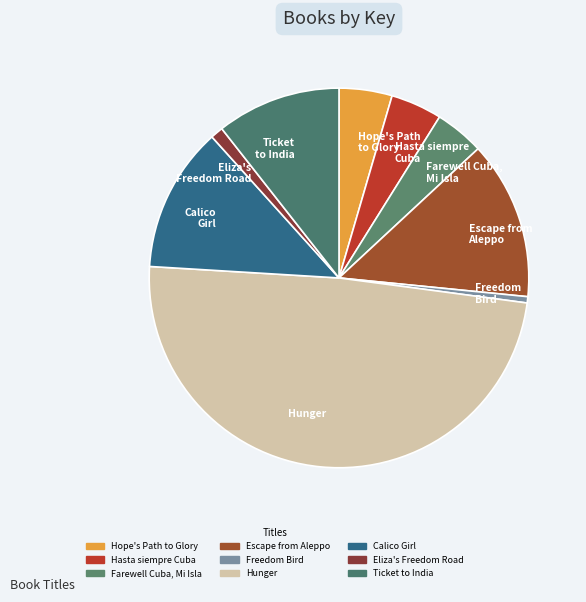

What is the smallest slice in the pie chart?

Freedom Bird